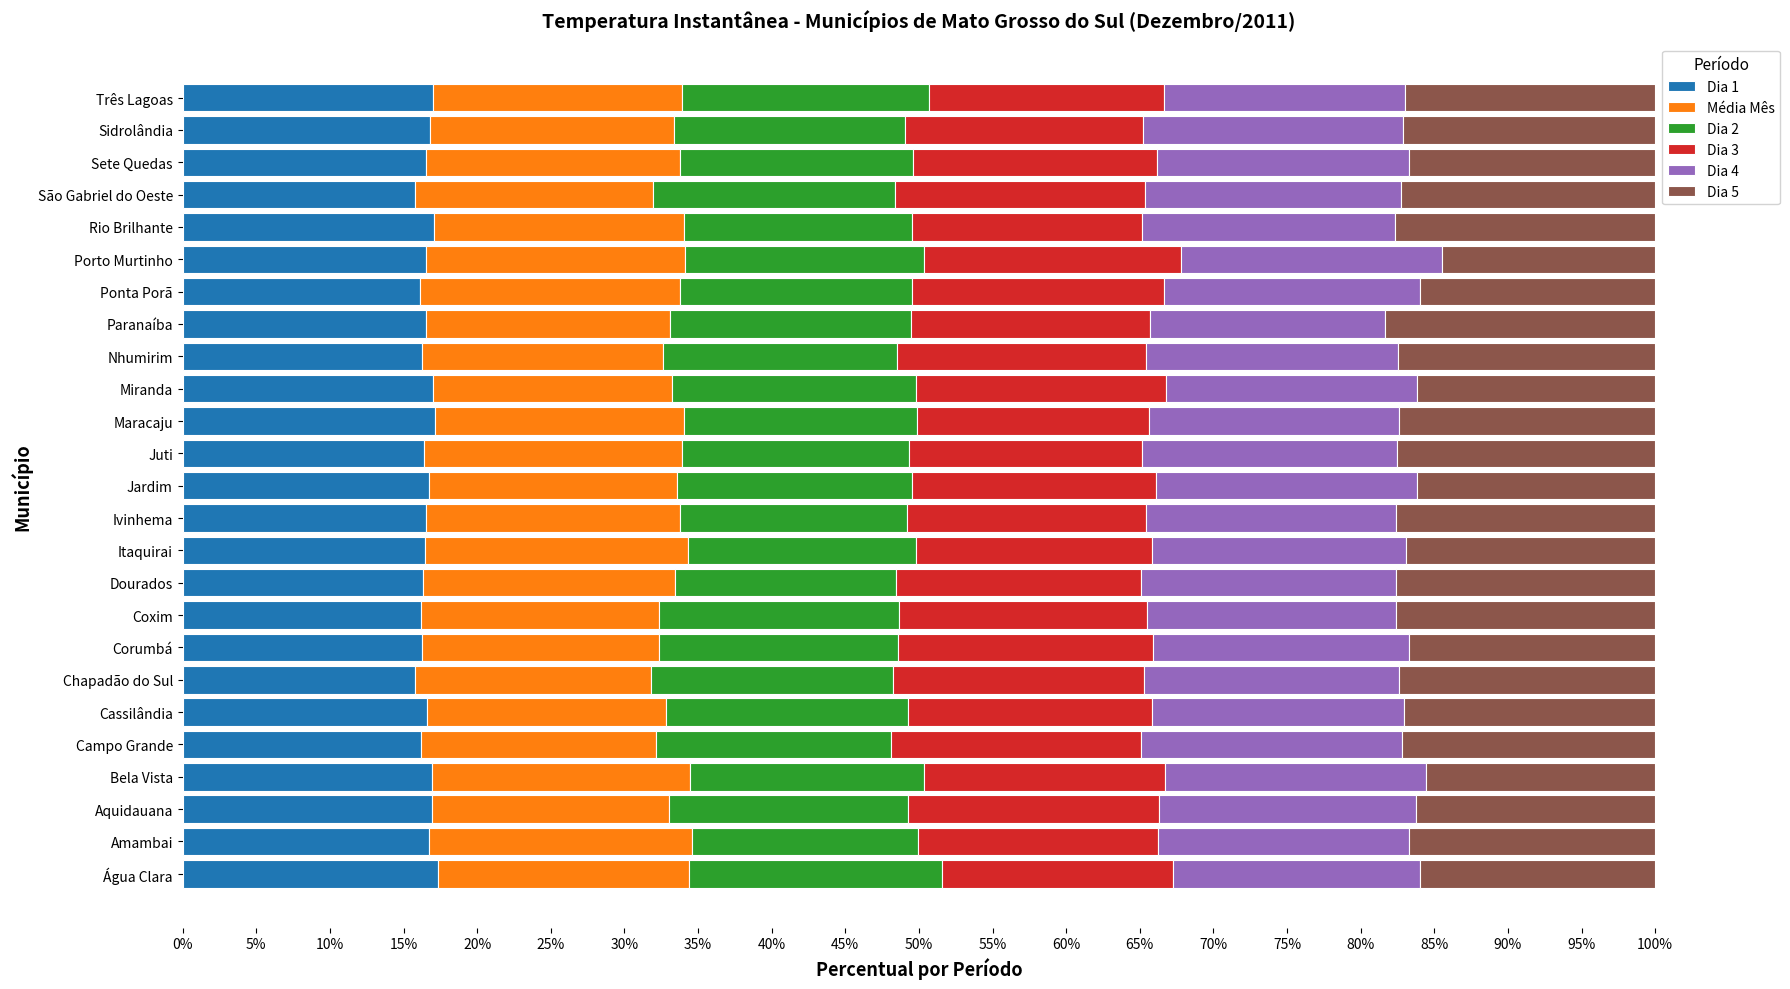

What is the lowest value of the Dia 1 series?

15.8